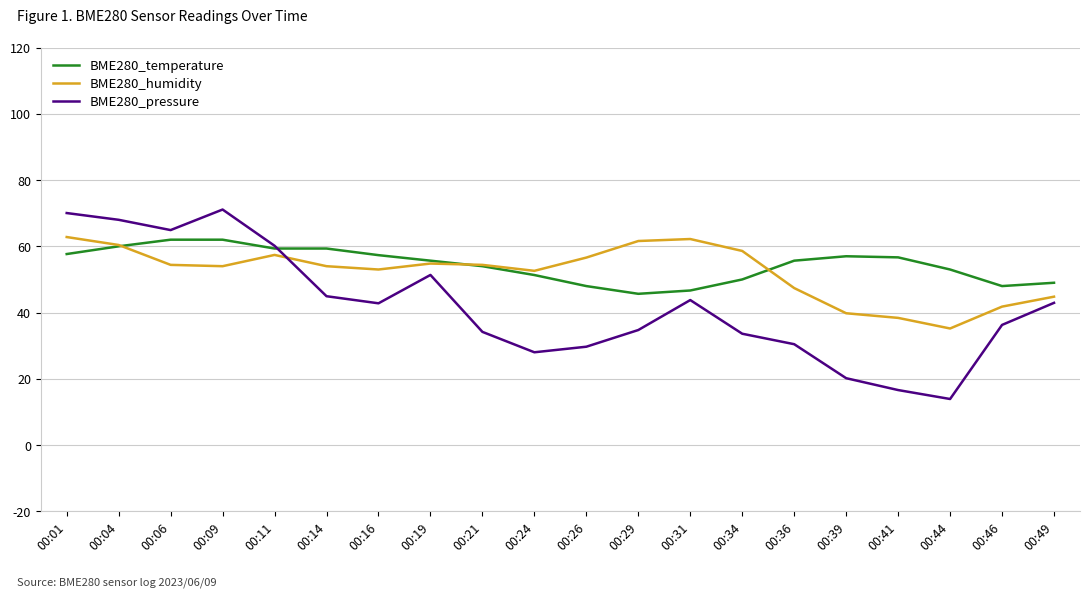

How many interior local peaks does the BME280_humidity series have?

3